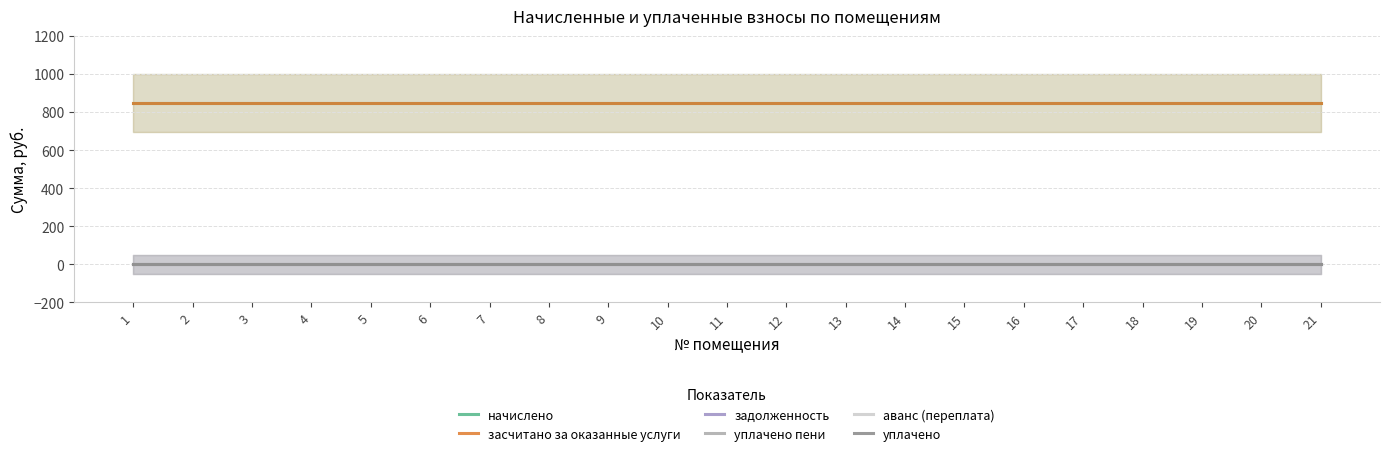

Reading left to right, list all the values displayed in this chart.

начислено: 1=850.5	2=850.5	3=850.5	4=850.5	5=850.5	6=850.5	7=850.5	8=850.5	9=850.5	10=850.5	11=850.5	12=850.5	13=850.5	14=850.5	15=850.5	16=850.5	17=850.5	18=850.5	19=850.5	20=850.5	21=850.5
засчитано за оказанные услуги: 1=850.5	2=850.5	3=850.5	4=850.5	5=850.5	6=850.5	7=850.5	8=850.5	9=850.5	10=850.5	11=850.5	12=850.5	13=850.5	14=850.5	15=850.5	16=850.5	17=850.5	18=850.5	19=850.5	20=850.5	21=850.5
задолженность: 1=0.0	2=0.0	3=0.0	4=0.0	5=0.0	6=0.0	7=0.0	8=0.0	9=0.0	10=0.0	11=0.0	12=0.0	13=0.0	14=0.0	15=0.0	16=0.0	17=0.0	18=0.0	19=0.0	20=0.0	21=0.0
уплачено пени: 1=0.0	2=0.0	3=0.0	4=0.0	5=0.0	6=0.0	7=0.0	8=0.0	9=0.0	10=0.0	11=0.0	12=0.0	13=0.0	14=0.0	15=0.0	16=0.0	17=0.0	18=0.0	19=0.0	20=0.0	21=0.0
аванс (переплата): 1=0.0	2=0.0	3=0.0	4=0.0	5=0.0	6=0.0	7=0.0	8=0.0	9=0.0	10=0.0	11=0.0	12=0.0	13=0.0	14=0.0	15=0.0	16=0.0	17=0.0	18=0.0	19=0.0	20=0.0	21=0.0
уплачено: 1=0.0	2=0.0	3=0.0	4=0.0	5=0.0	6=0.0	7=0.0	8=0.0	9=0.0	10=0.0	11=0.0	12=0.0	13=0.0	14=0.0	15=0.0	16=0.0	17=0.0	18=0.0	19=0.0	20=0.0	21=0.0